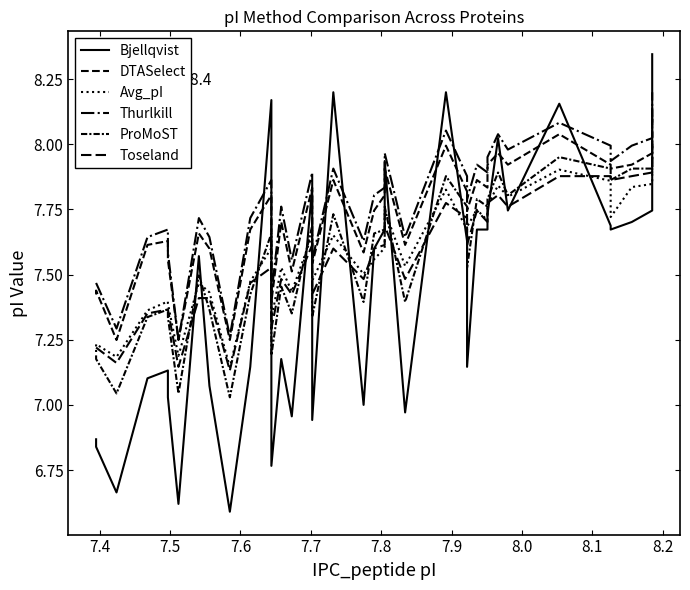

In Bjellqvist, how many points are lower than both neighbors (excluding endpoints)?

11